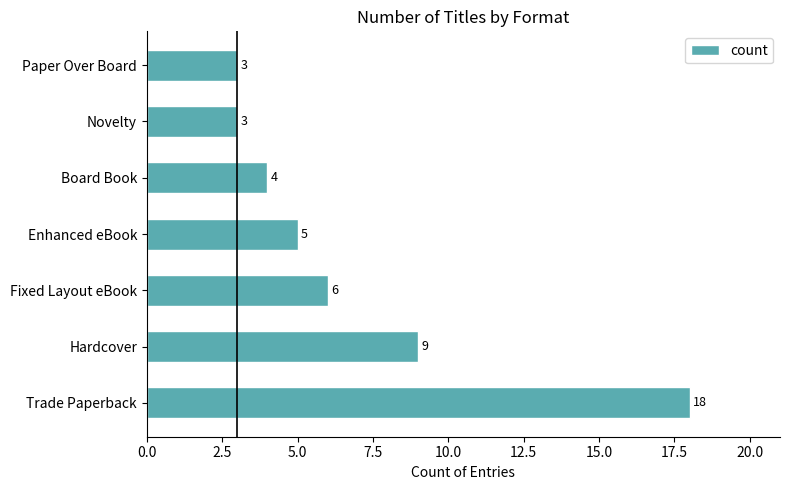

What is the difference between the second highest and minimum values?

6